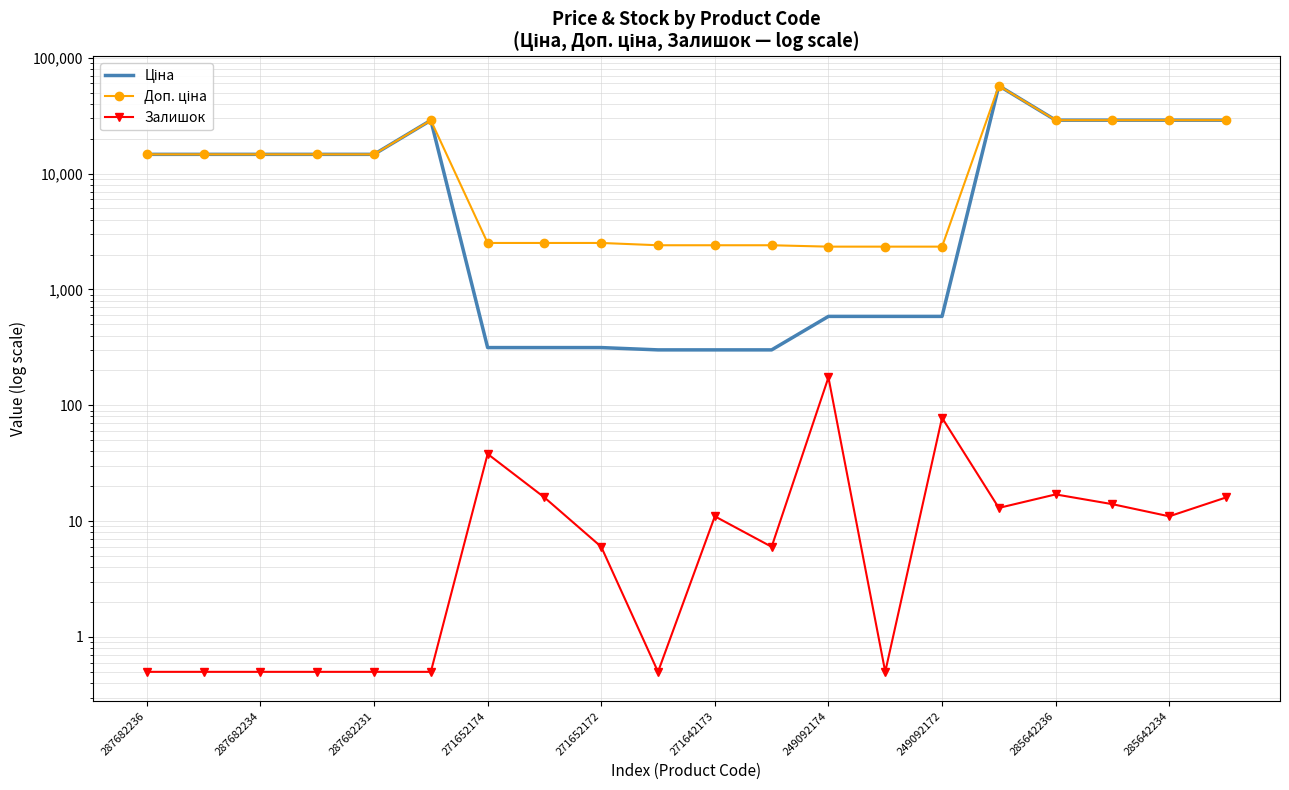

True or false: Залишок has a value of 0.7 at 13.

False